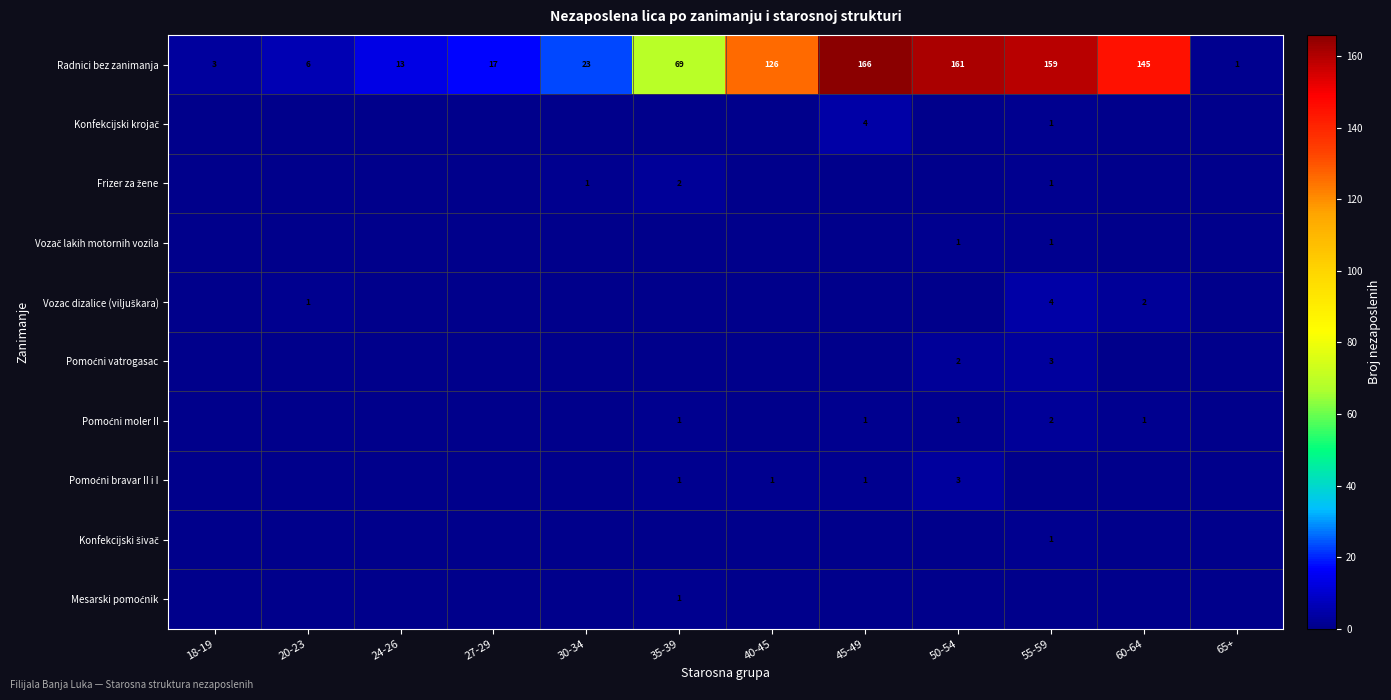

What is the difference between the maximum and minimum values in the Konfekcijski šivač series?

1